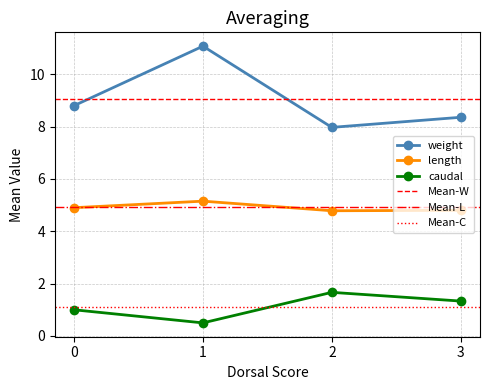

How many interior local peaks does the caudal series have?

1